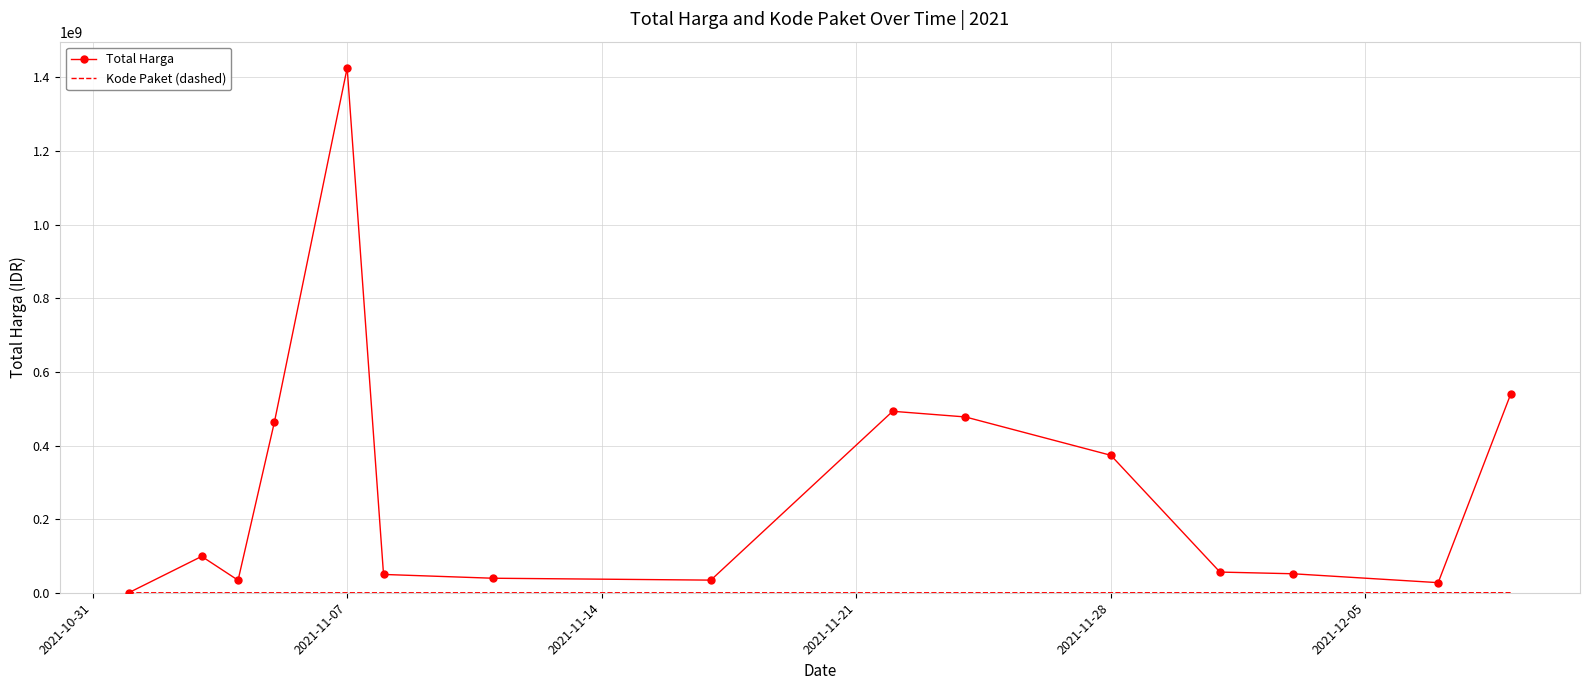

Which series has the largest range (max minus min)?

Total Harga